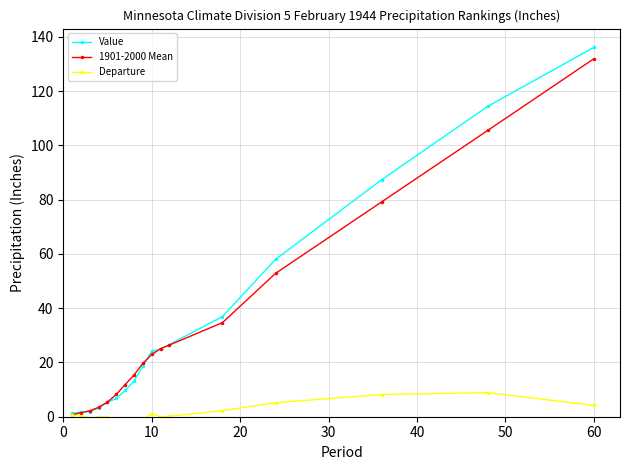

True or false: Departure has more than 1 interior local peaks.

True